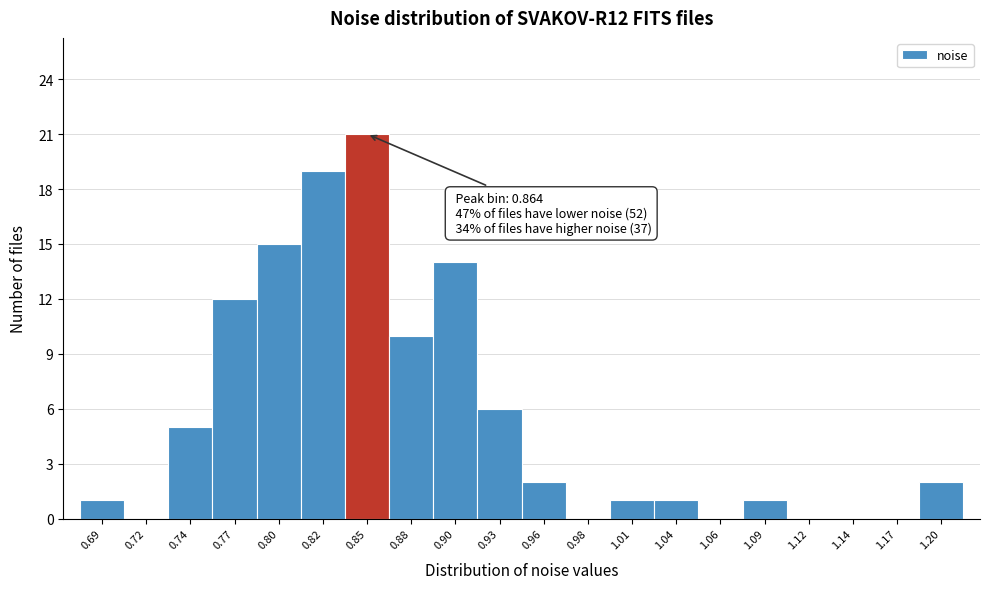

Reading left to right, what are all the values shown in this chart?

0.69=1	0.72=0	0.74=5	0.77=12	0.80=15	0.82=19	0.85=21	0.88=10	0.90=14	0.93=6	0.96=2	0.98=0	1.01=1	1.04=1	1.06=0	1.09=1	1.12=0	1.14=0	1.17=0	1.20=2